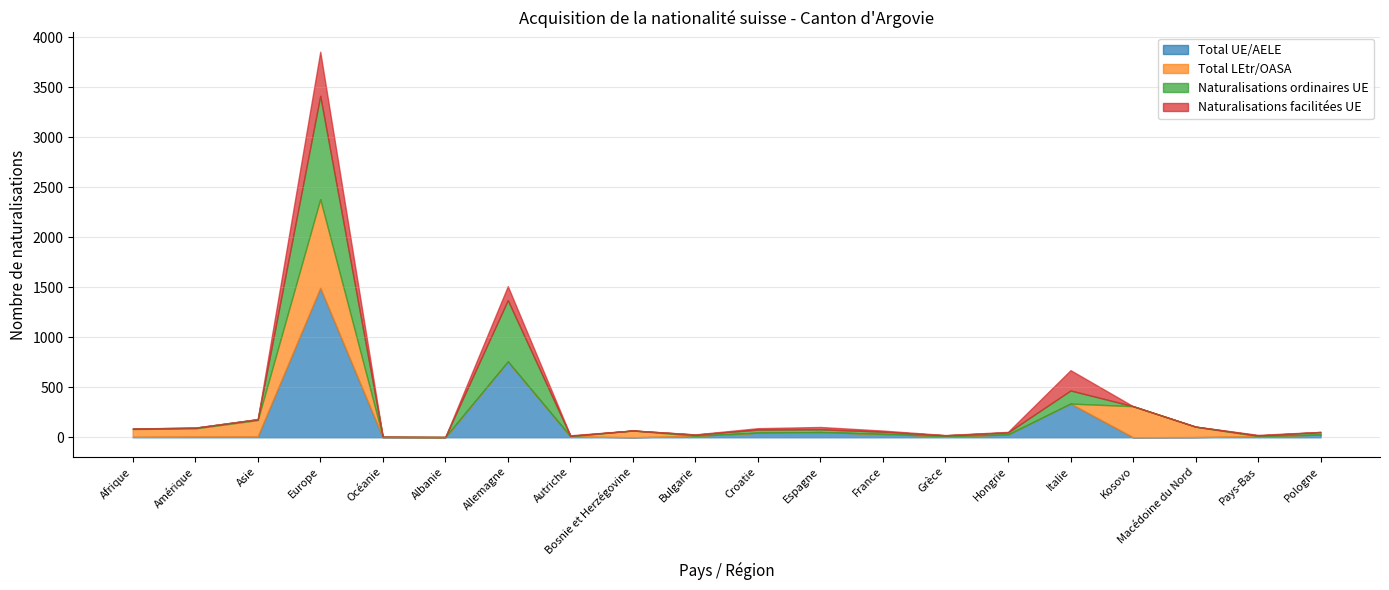

At which label is Naturalisations ordinaires UE closest to 516?

Allemagne